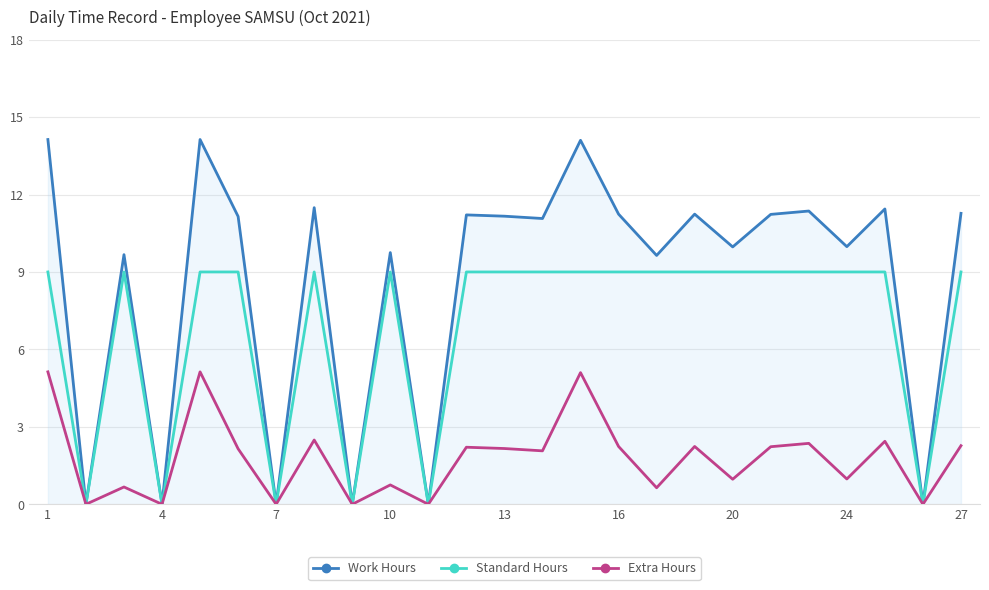

Which series has the largest range (max minus min)?

Work Hours